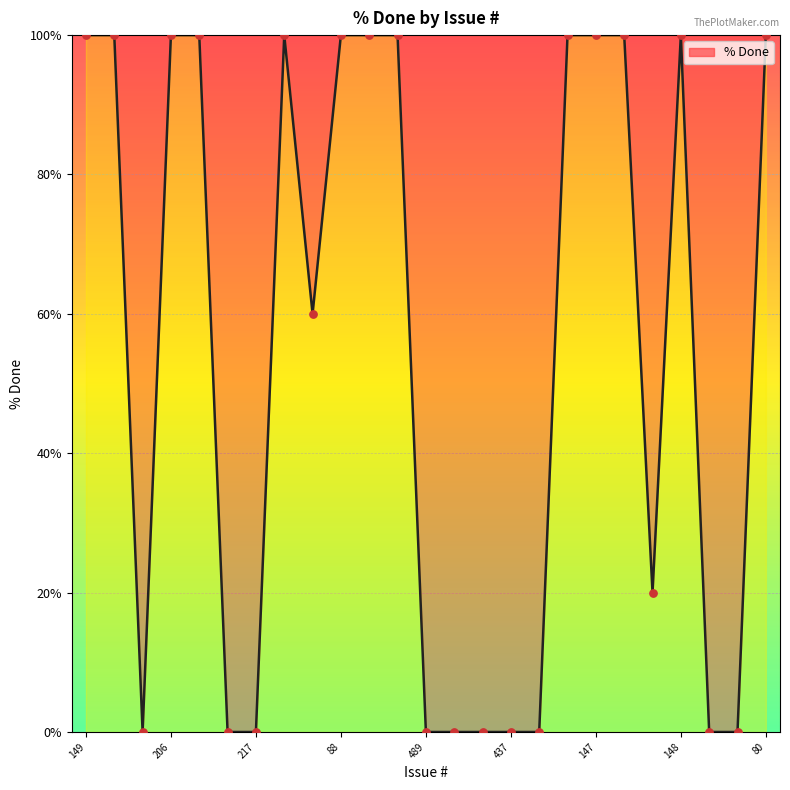

Is it true that the value at 88 is 156?

False